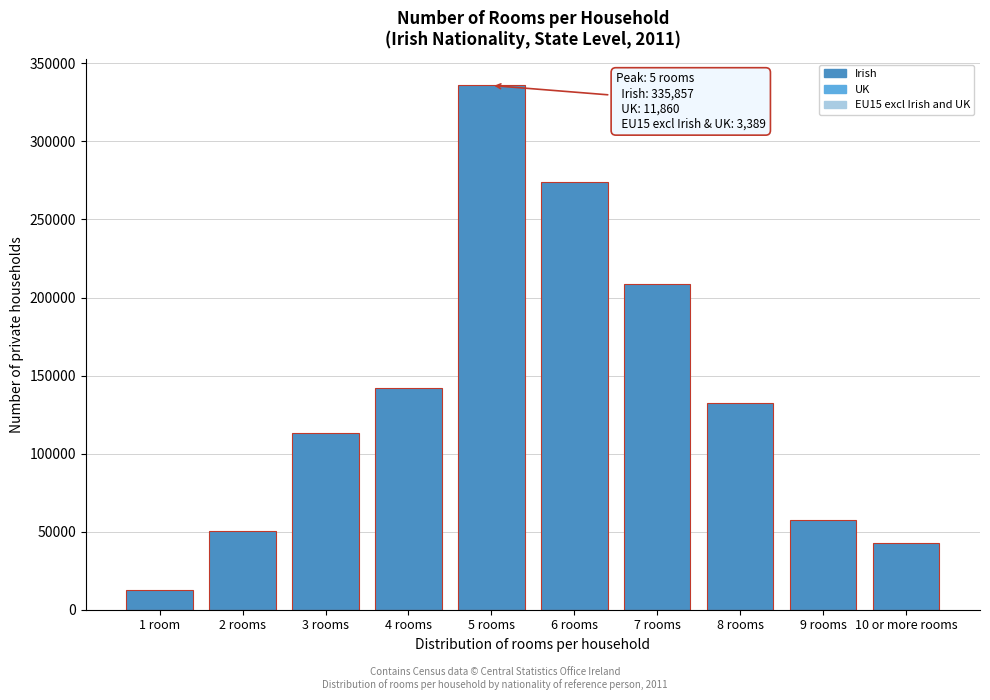

Reading right to left, extract all data points from this chart.

10 or more rooms=42963	9 rooms=57191	8 rooms=132250	7 rooms=208638	6 rooms=274047	5 rooms=335857	4 rooms=142240	3 rooms=113360	2 rooms=50147	1 room=12634